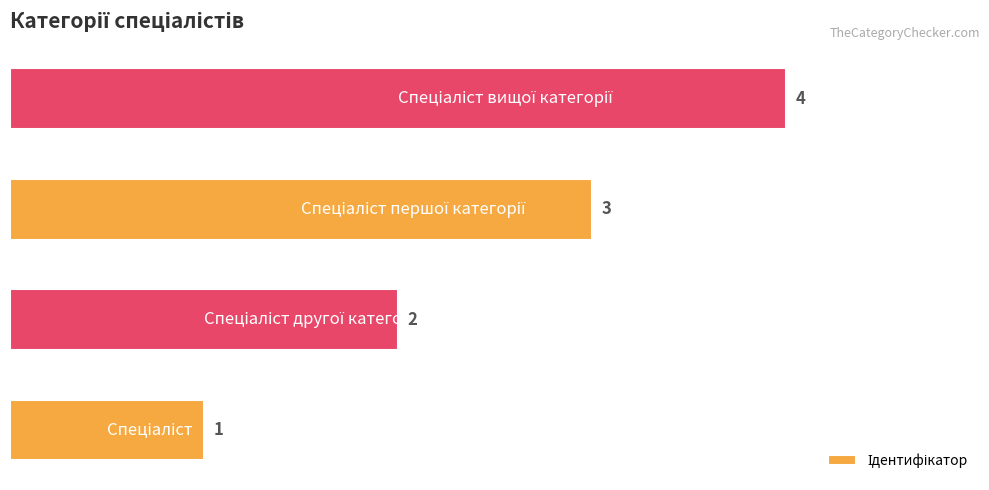

How many values are between 2 and 4?

3